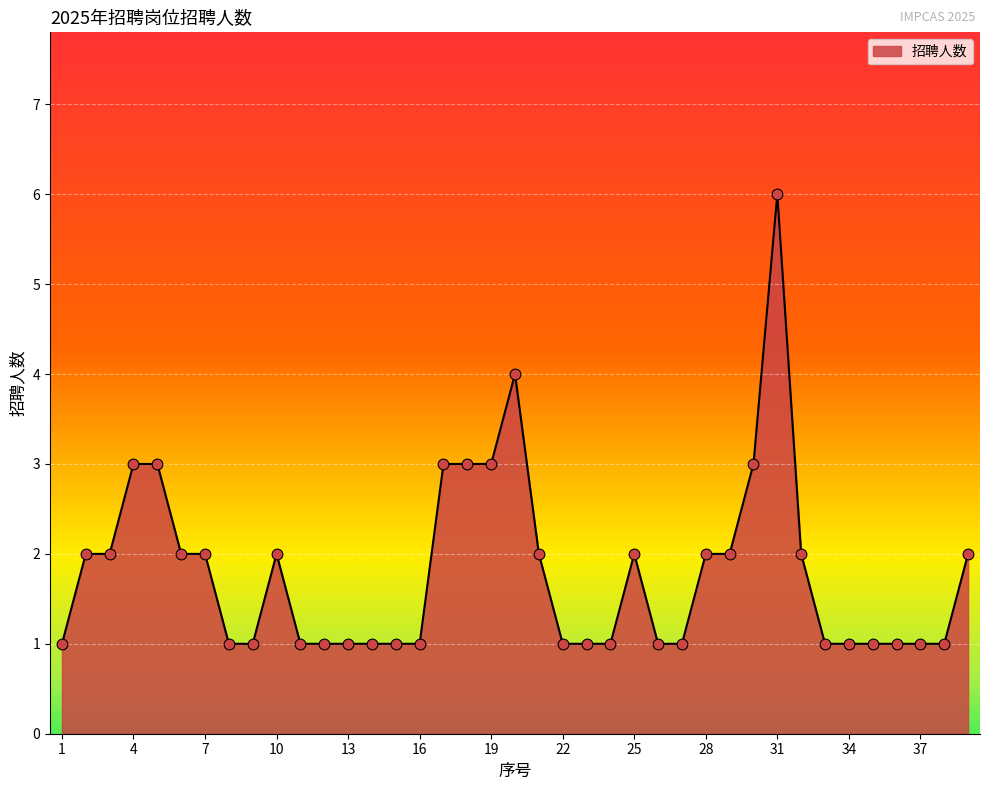

What is the difference between the maximum and minimum values?

5